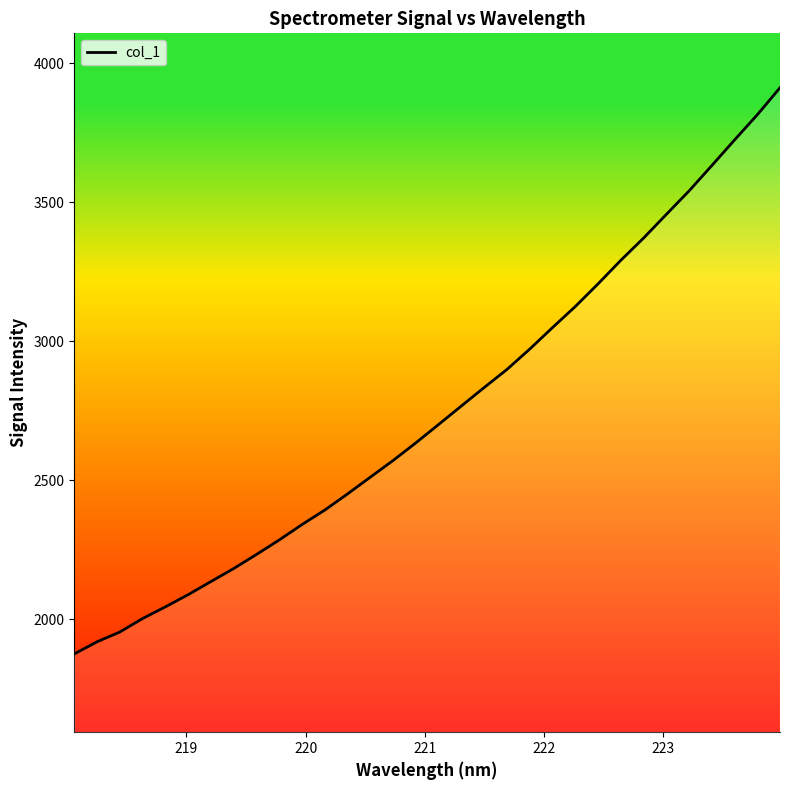

What is the difference between the maximum and minimum values?

2035.1